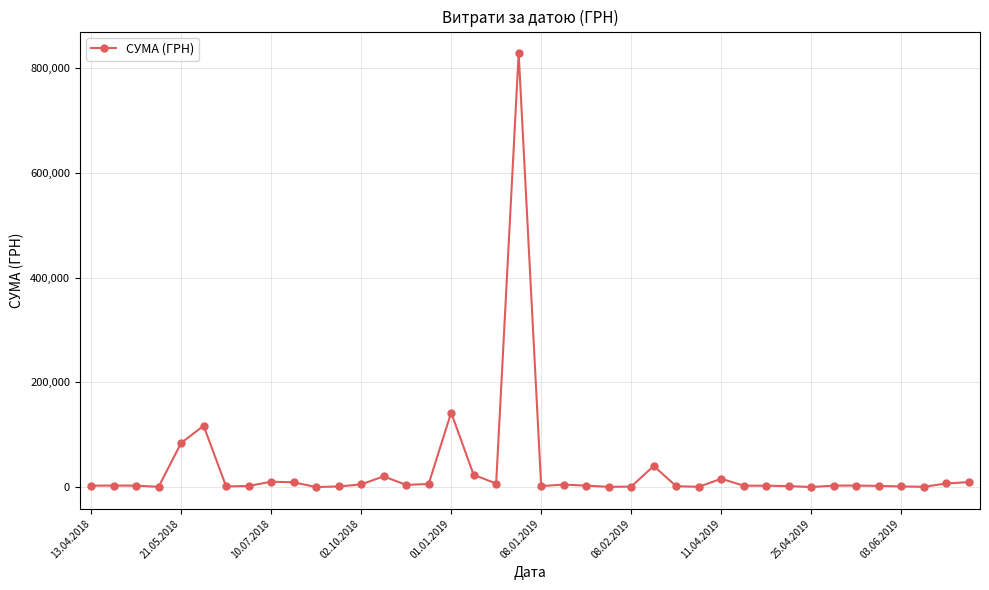

What is the greatest value displayed?

828659.7